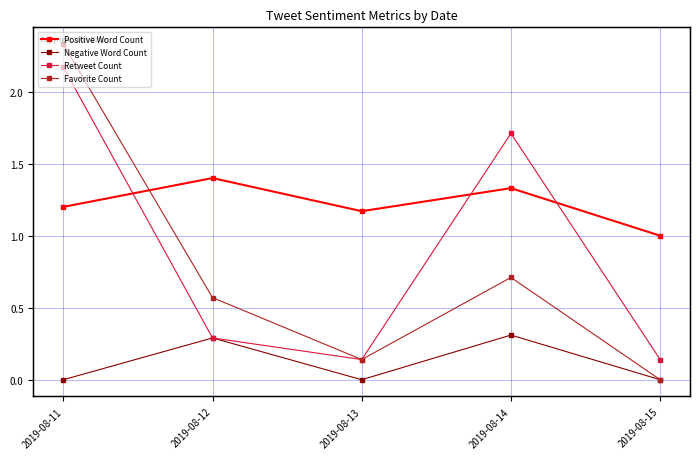

Is this an area chart (filled region under the line)?

No